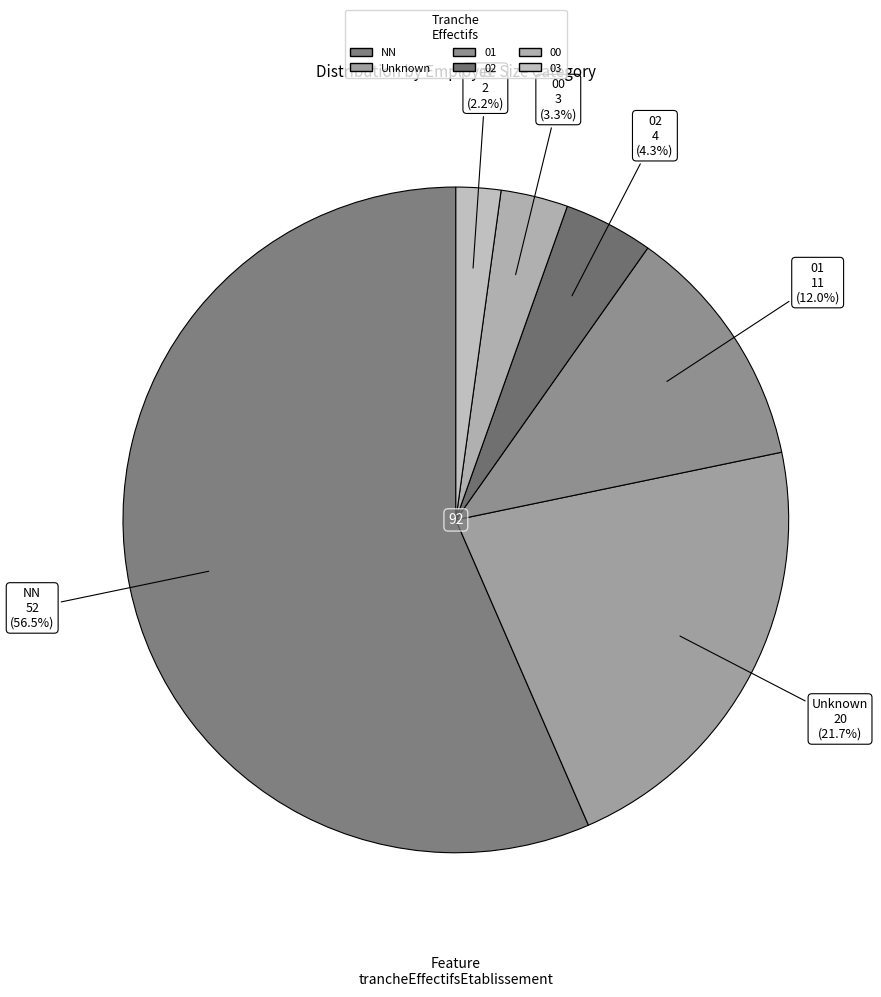

Count the number of slices in the pie.

6